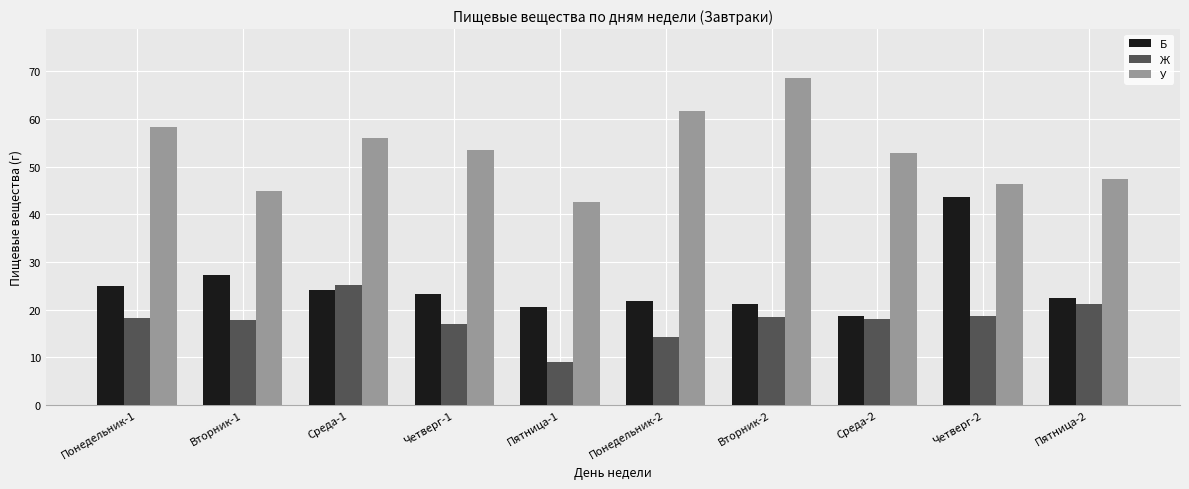

What is the approximate value of Б at Вторник-2?

21.2